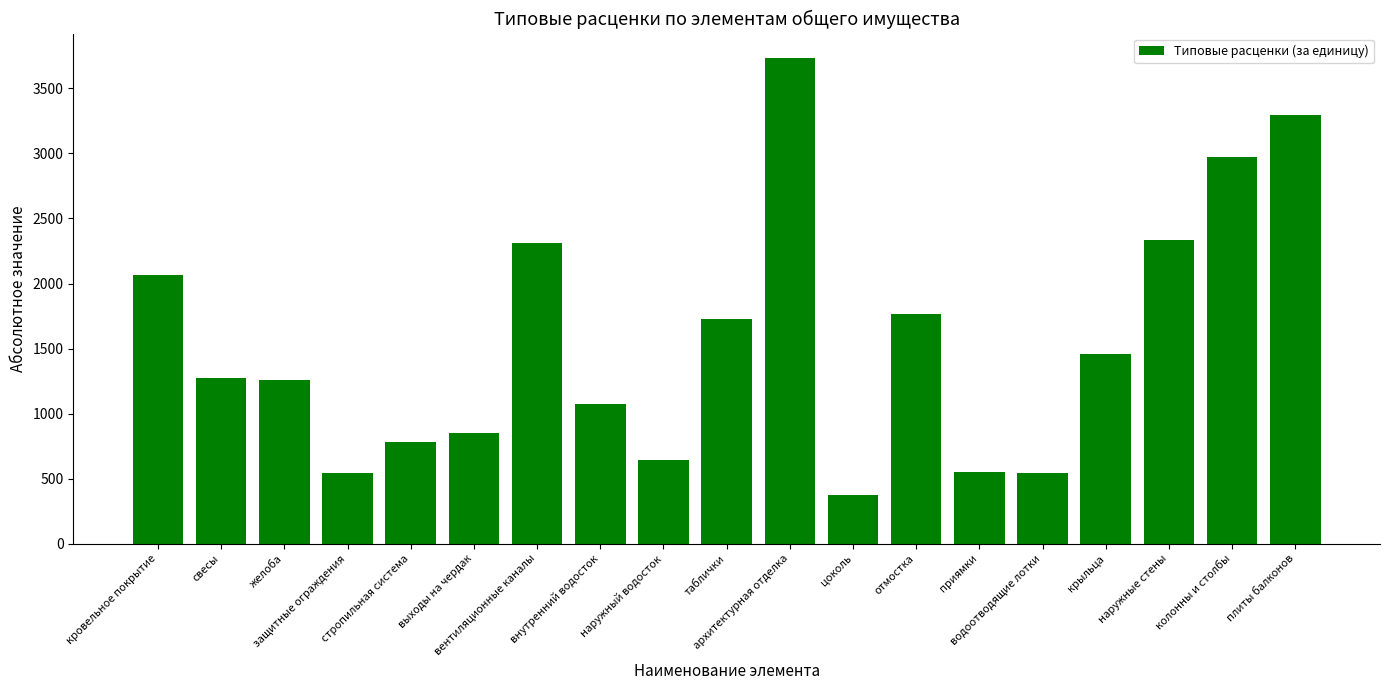

What is the greatest value displayed?

3735.1